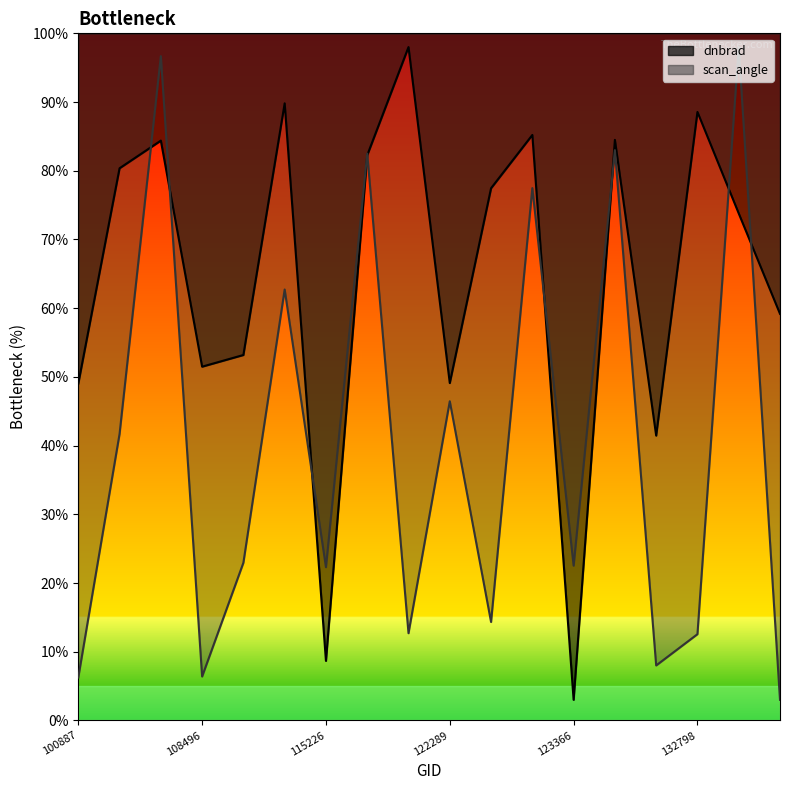

At which category does dnbrad reach its first local valley?

108496